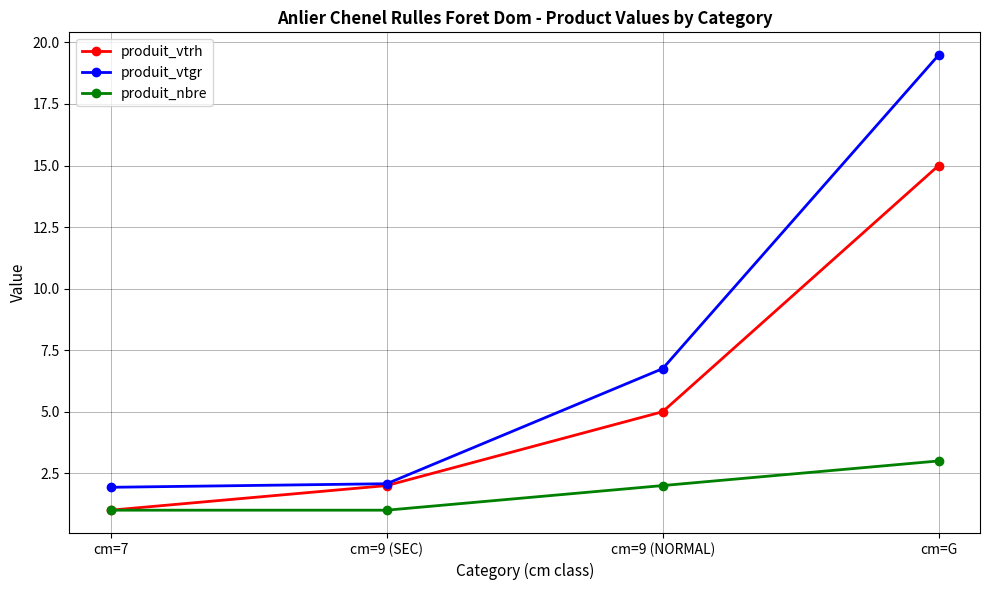

Which series changed the most between cm=7 and cm=9 (SEC)?

produit_vtrh